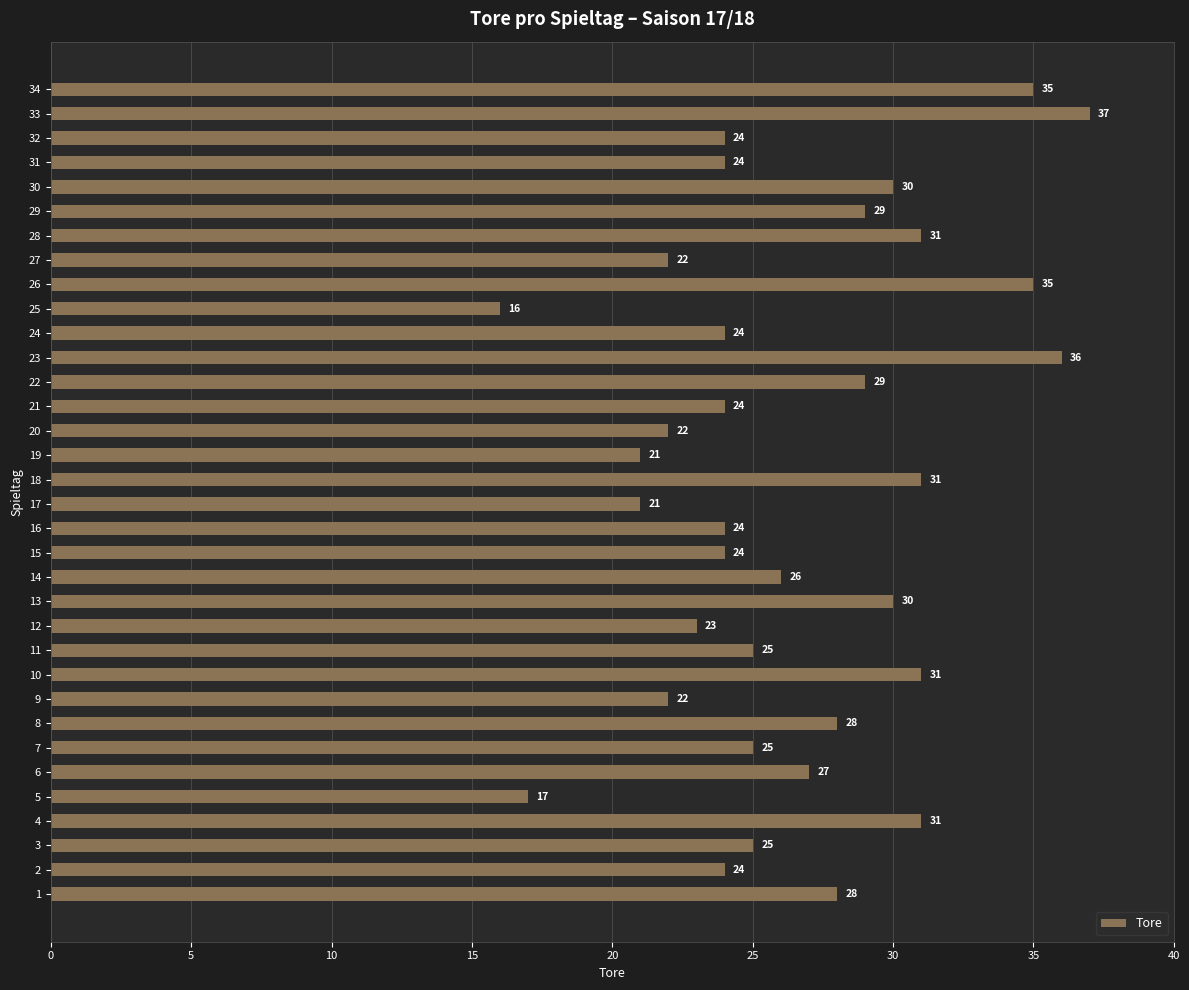

Reading bottom to top, transcribe all the data shown in this chart.

28	24	25	31	17	27	25	28	22	31	25	23	30	26	24	24	21	31	21	22	24	29	36	24	16	35	22	31	29	30	24	24	37	35